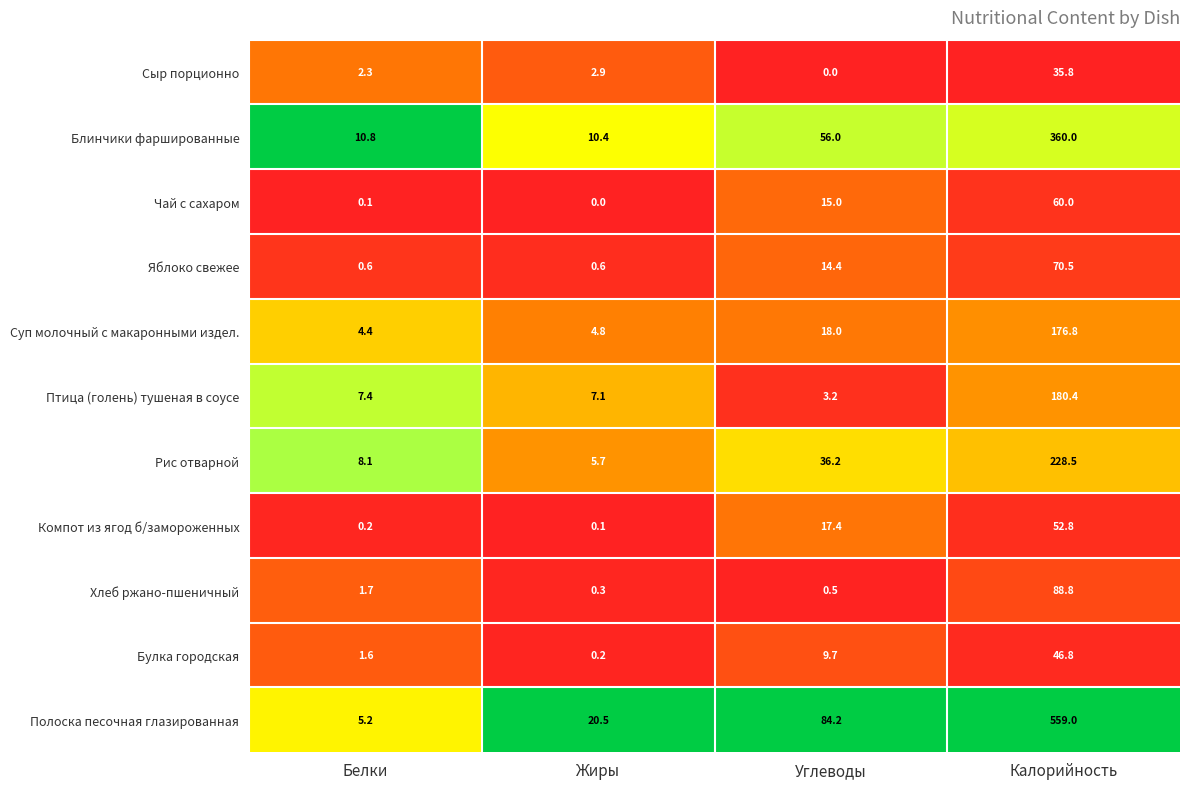

Rank the series at Углеводы from lowest to highest value.

Сыр порционно, Хлеб ржано-пшеничный, Птица (голень) тушеная в соусе, Булка городская, Яблоко свежее, Чай с сахаром, Компот из ягод б/замороженных, Суп молочный с макаронными издел., Рис отварной, Блинчики фаршированные, Полоска песочная глазированная